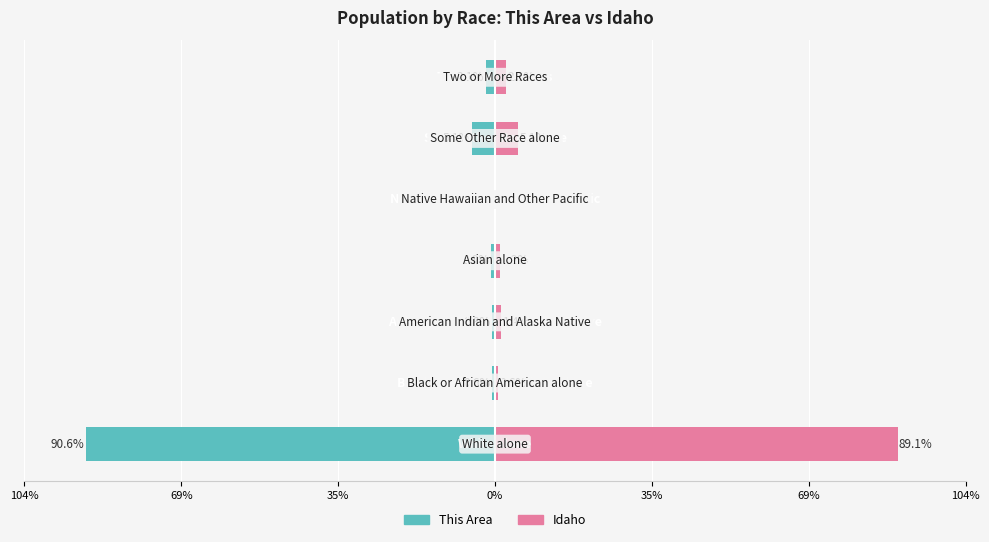

The Idaho series shows 0.0 at 35%. True or false?

False